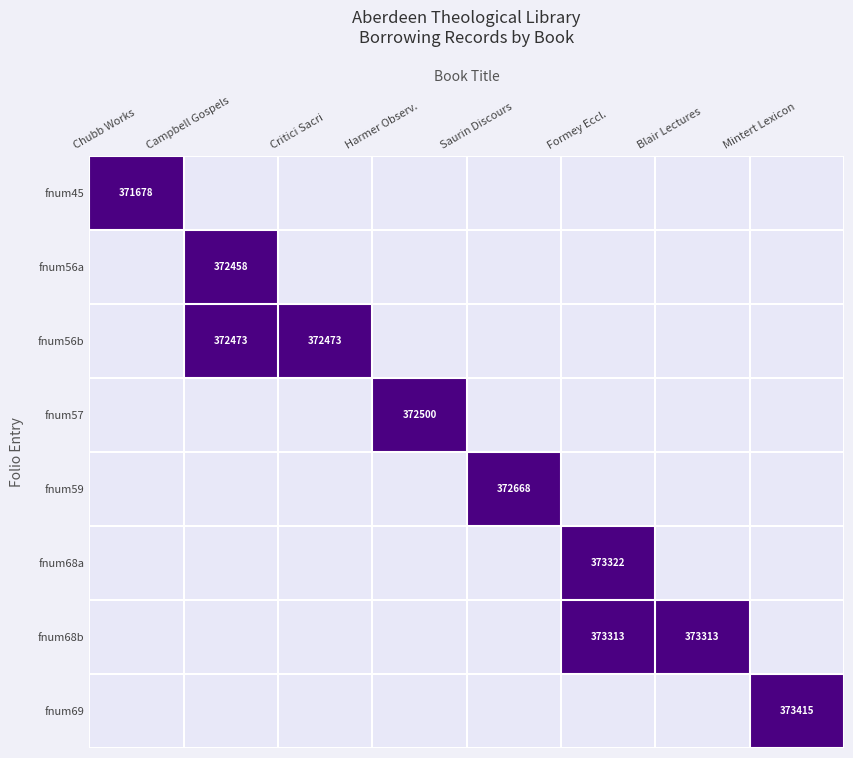

List the series in order of their peak value, lowest first.

fnum45, fnum56a, fnum56b, fnum57, fnum59, fnum68b, fnum68a, fnum69